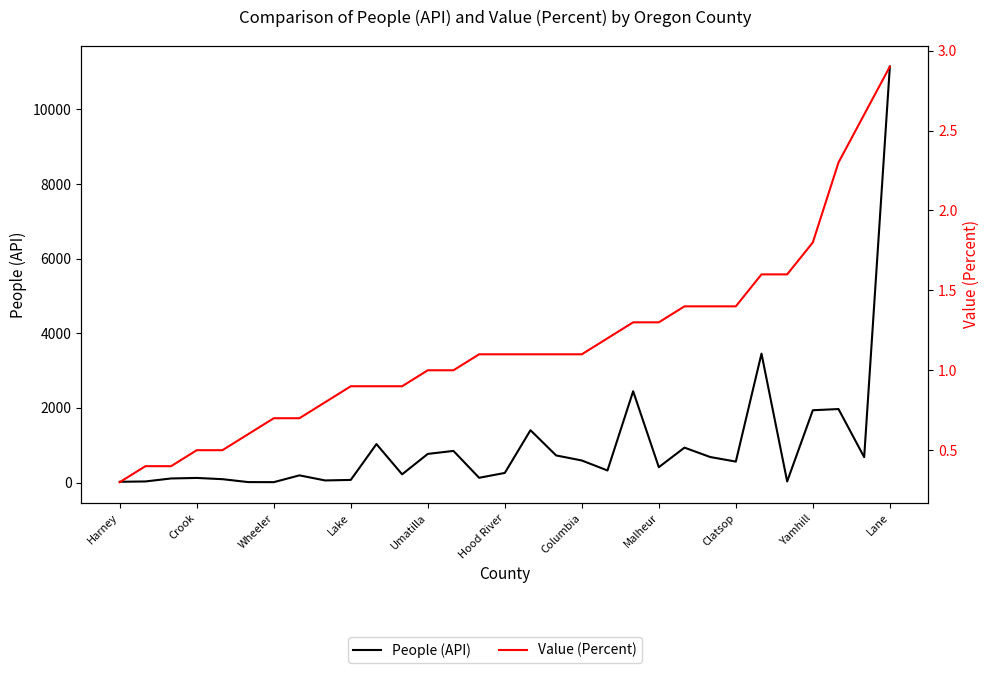

Is the value of People (API) at Clatsop greater than the value of Value (Percent) at Crook?

Yes